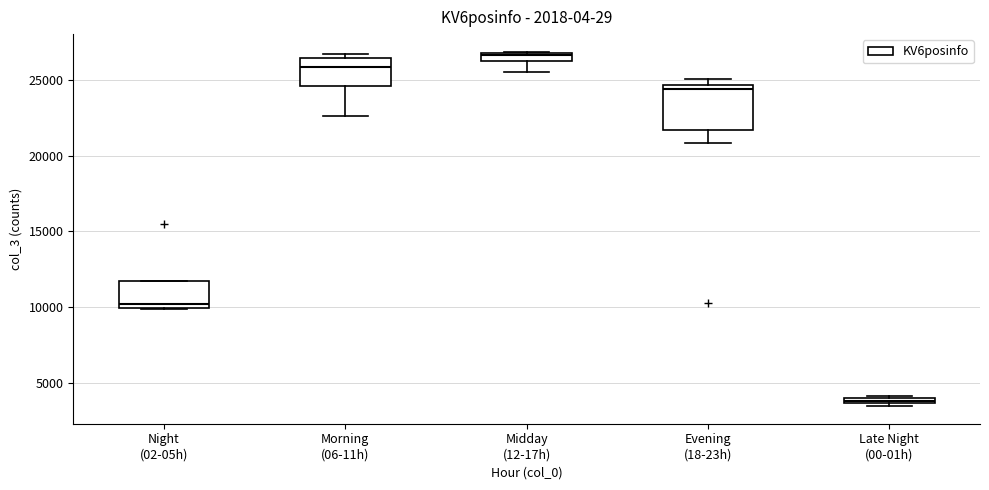

Comparing the boxes themselves (not the whiskers), which one is the tallest?

Evening (18-23h)